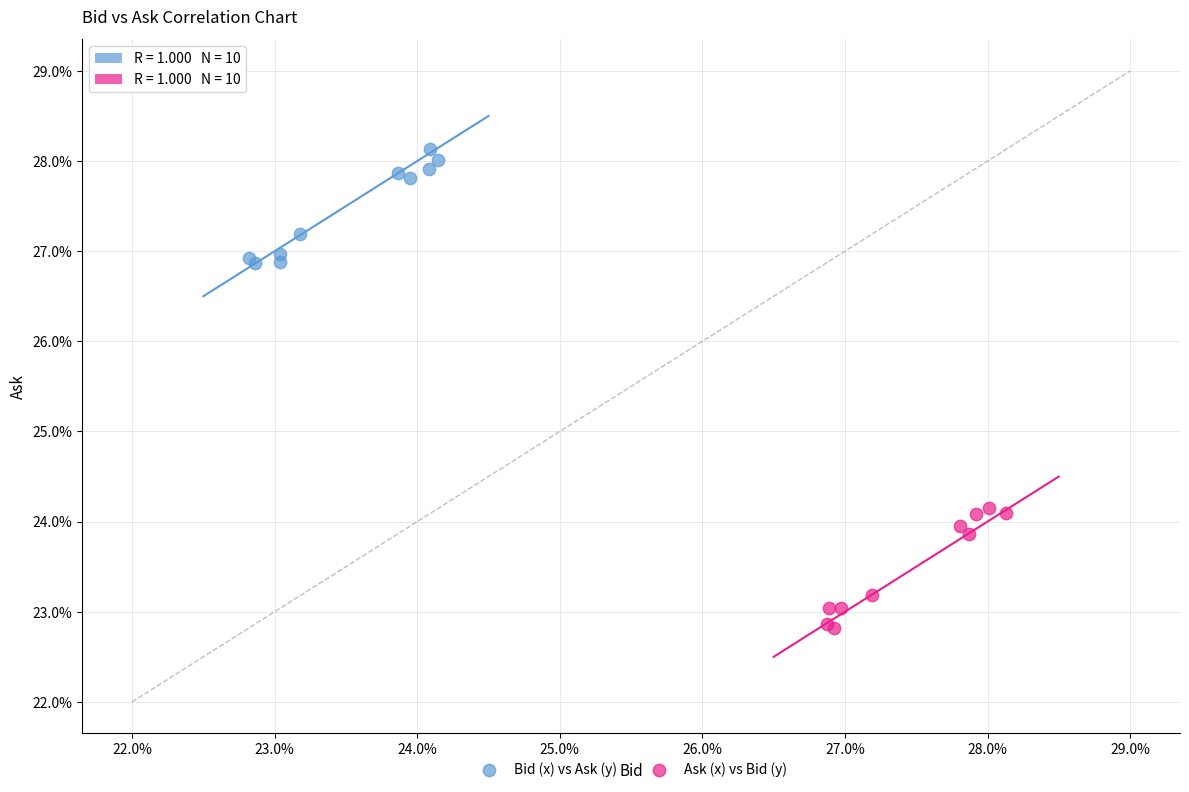

What are all the series names shown in the legend?

Bid (x) vs Ask (y), Ask (x) vs Bid (y)